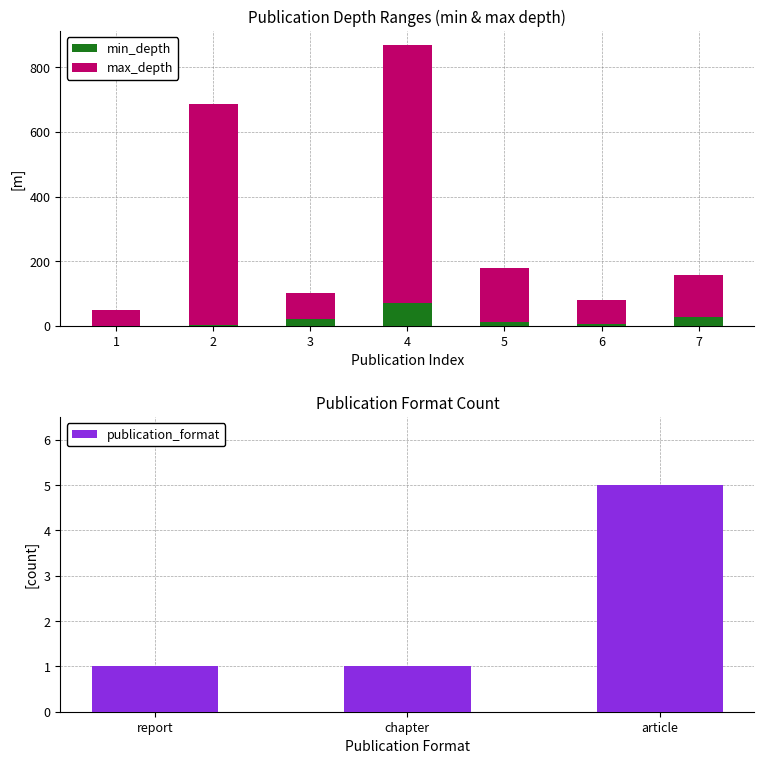

Rank the series by their average value, from highest to lowest.

max_depth, min_depth